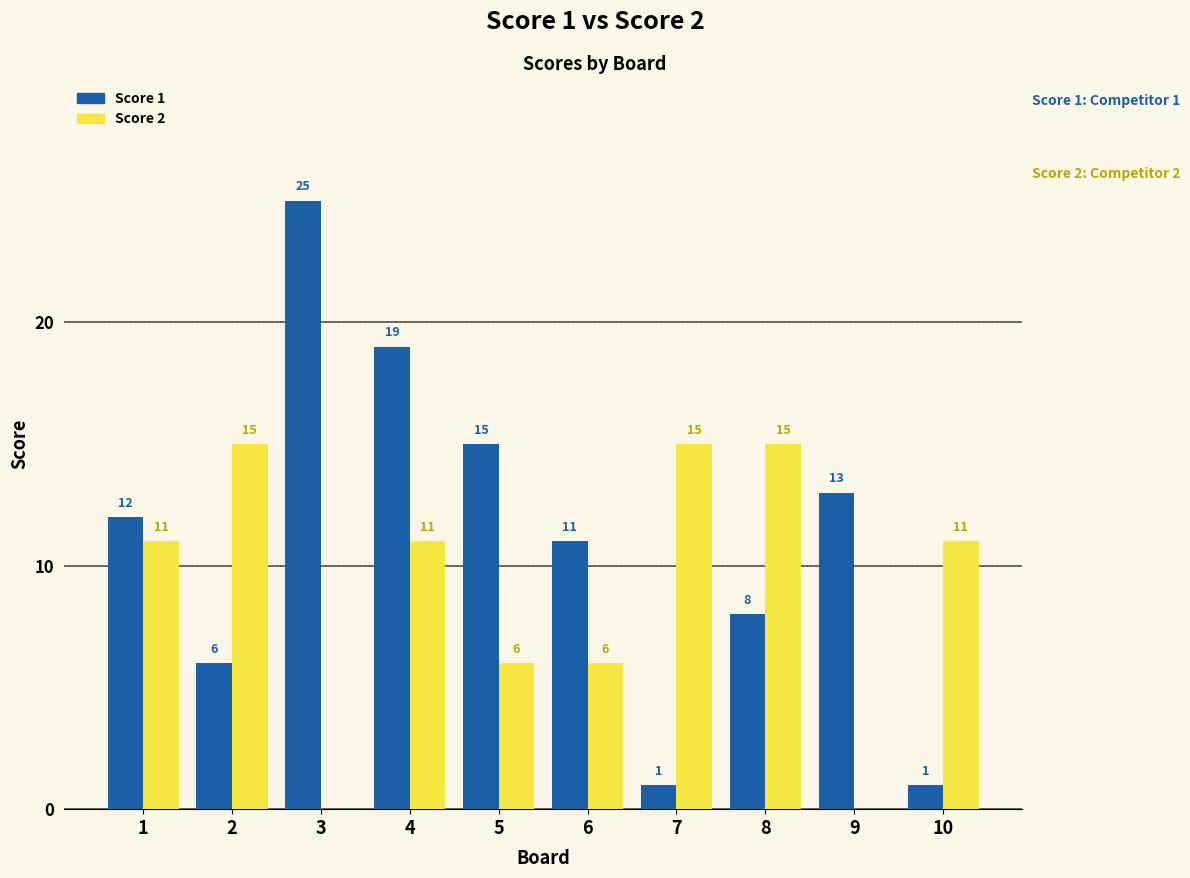

Reading left to right, list all the values displayed in this chart.

Score 1: 12	6	25	19	15	11	1	8	13	1
Score 2: 11	15	0	11	6	6	15	15	0	11